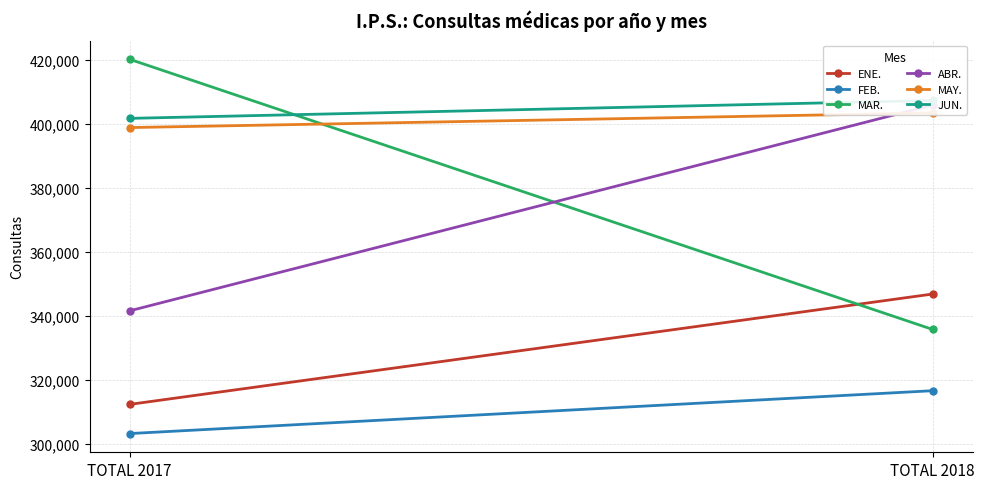

What are all the series names shown in the legend?

ENE., FEB., MAR., ABR., MAY., JUN.